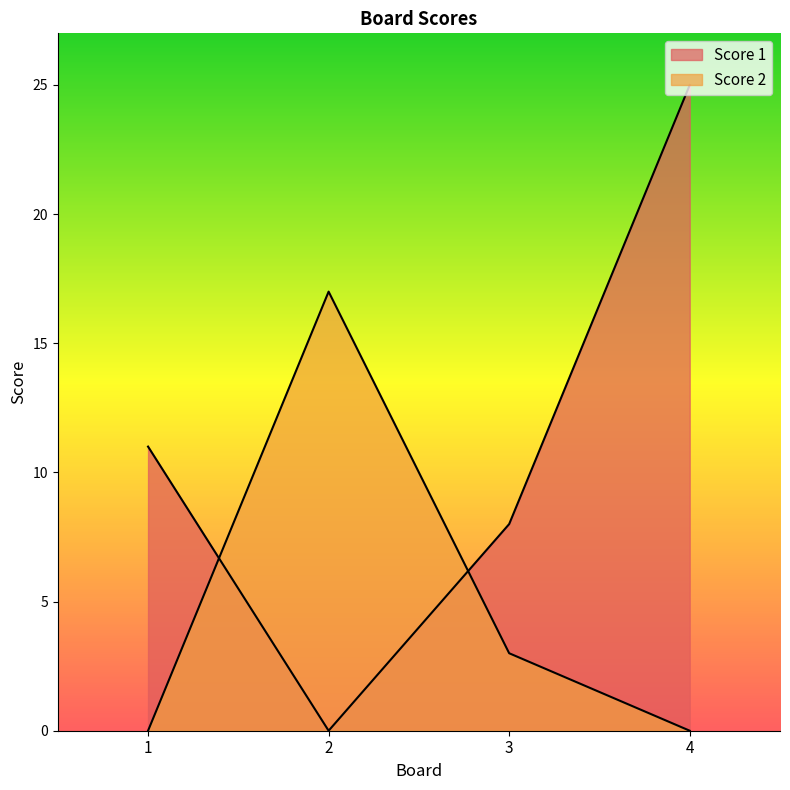

Reading left to right, extract all data points from this chart.

Score 1: 1=11	2=0	3=8	4=25
Score 2: 1=0	2=17	3=3	4=0